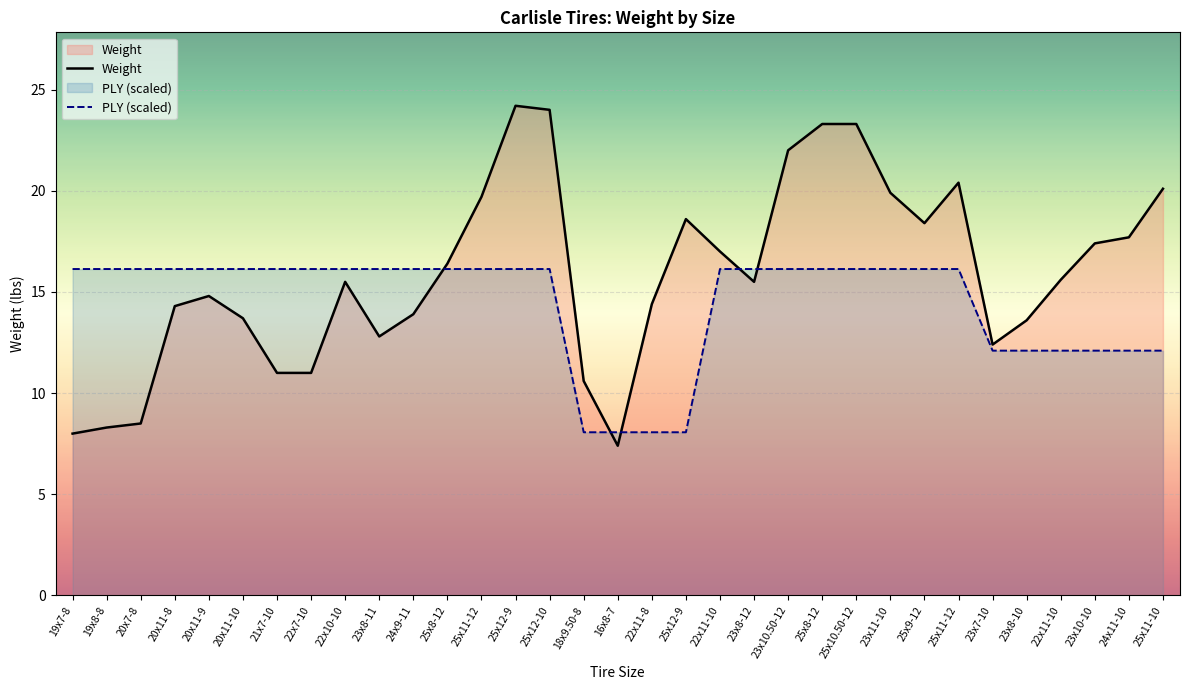

How many data points in PLY (scaled) are less than 16?

10